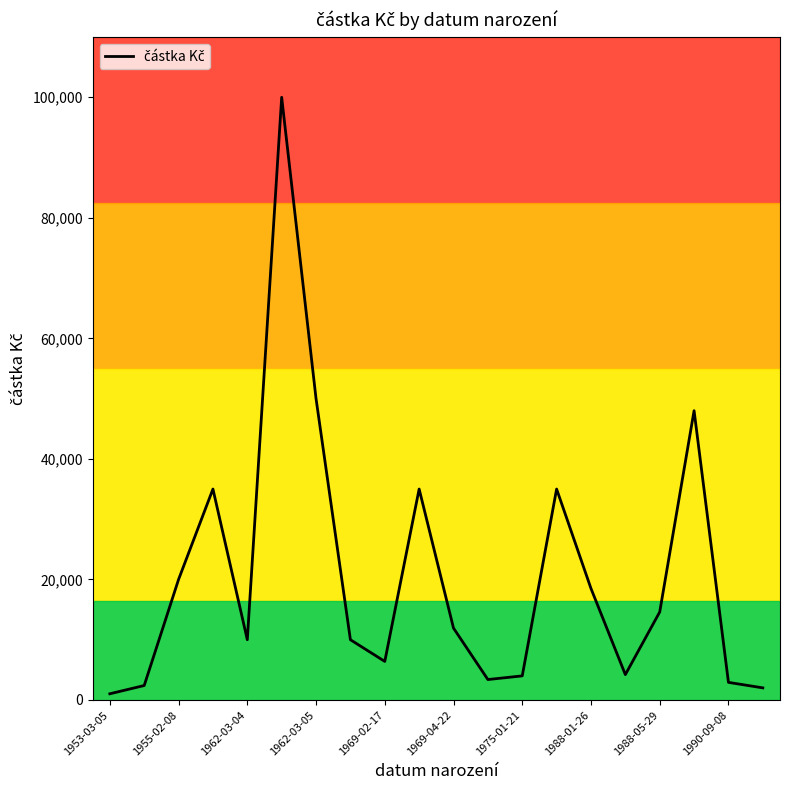

What is the greatest value displayed?

100000